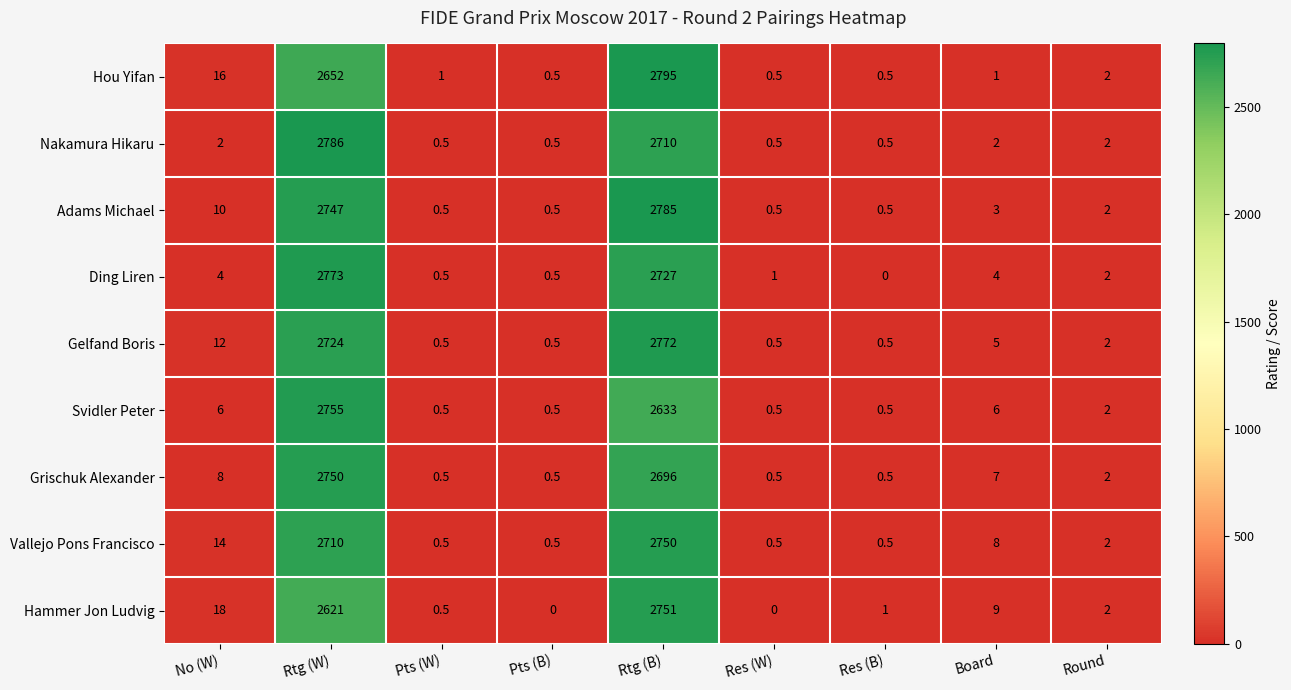

Rank the series at Rtg (W) from highest to lowest value.

Nakamura Hikaru, Ding Liren, Svidler Peter, Grischuk Alexander, Adams Michael, Gelfand Boris, Vallejo Pons Francisco, Hou Yifan, Hammer Jon Ludvig